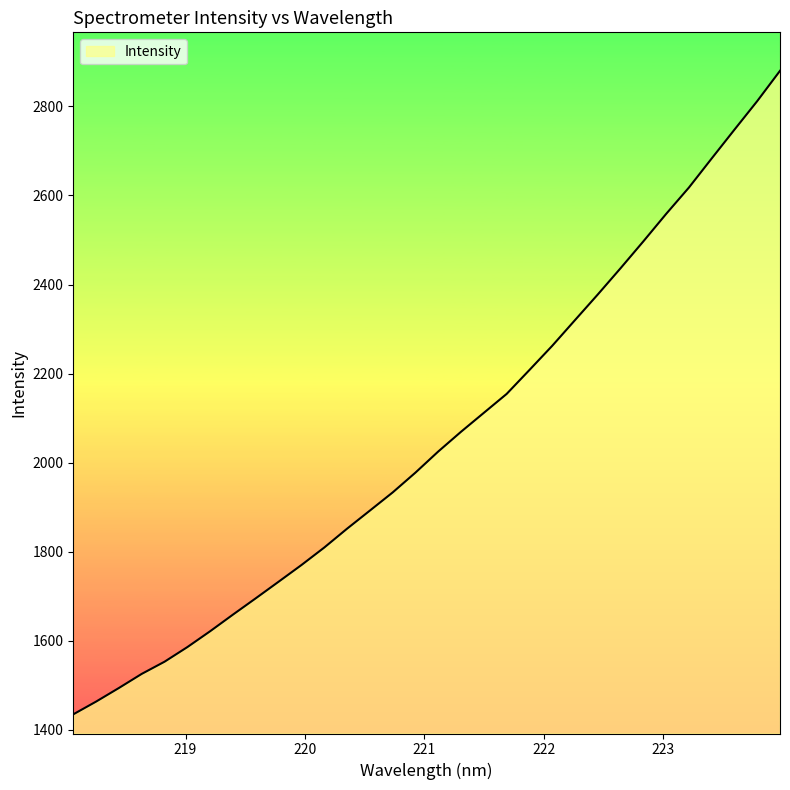

What is the greatest value displayed?

2879.9